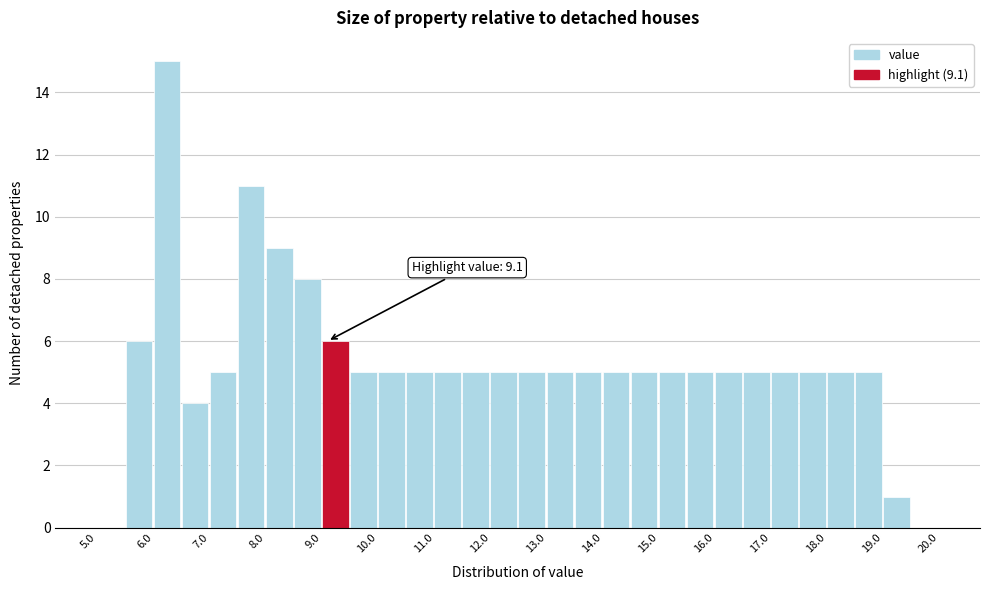

Which range on the x-axis has the tallest bar?

6.0 to 6.5